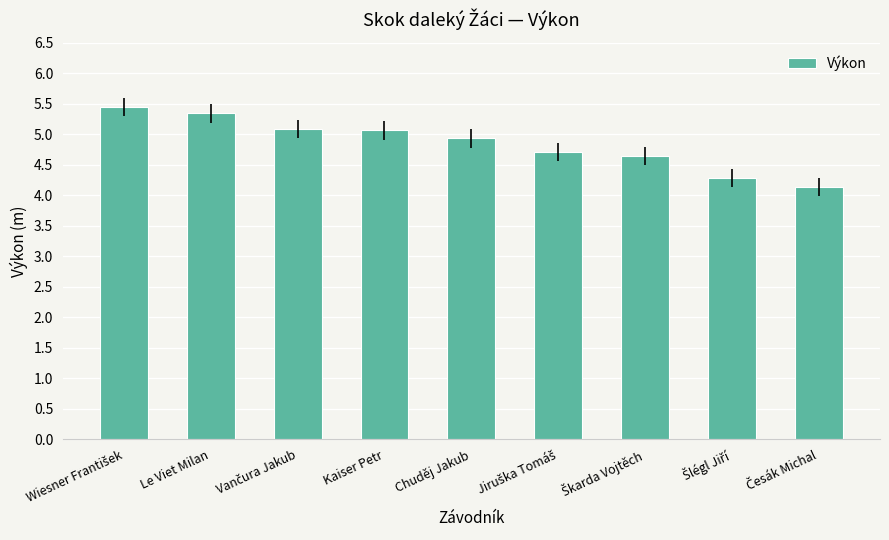

True or false: the data shows 5.1 at Kaiser Petr.

True